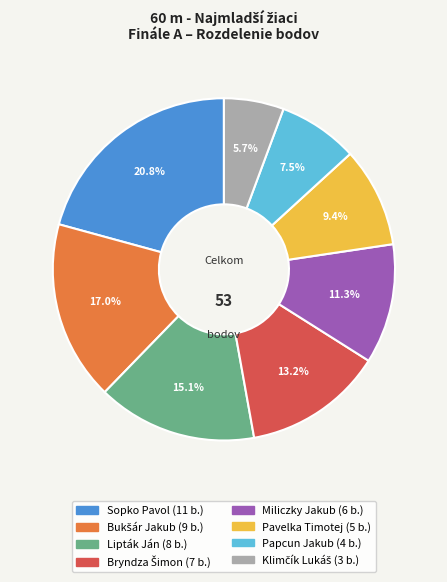

What is the ratio of the value at Papcun Jakub to the value at Lipták Ján?

0.5